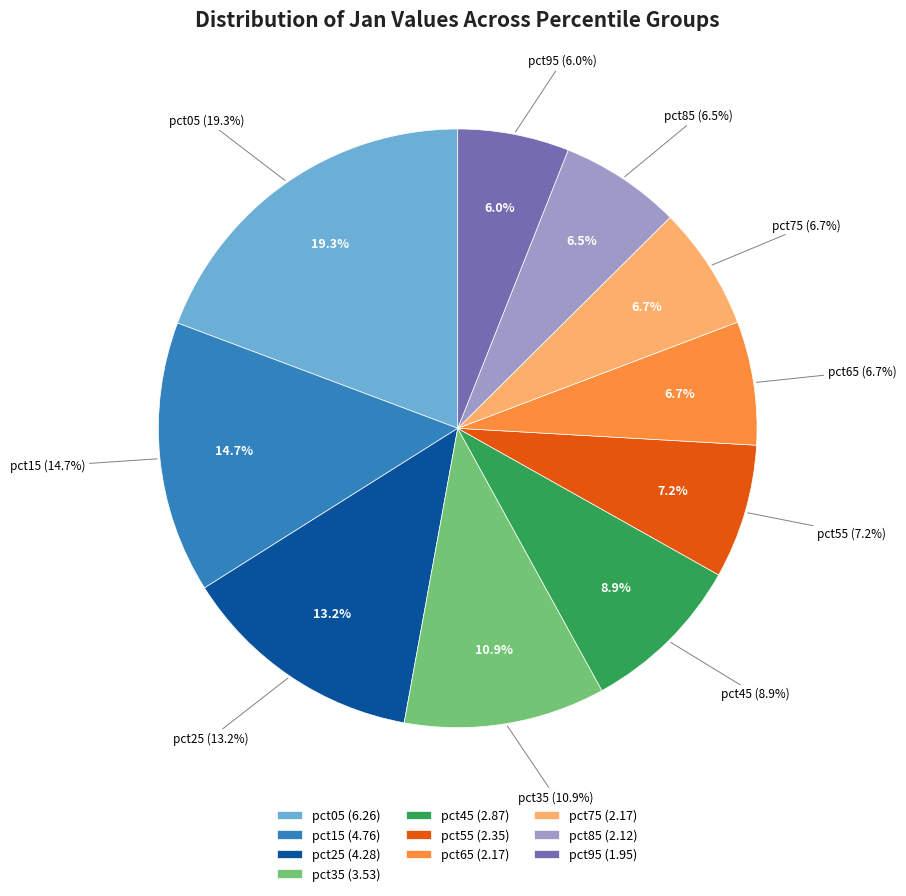

How many slices are in this pie chart?

10